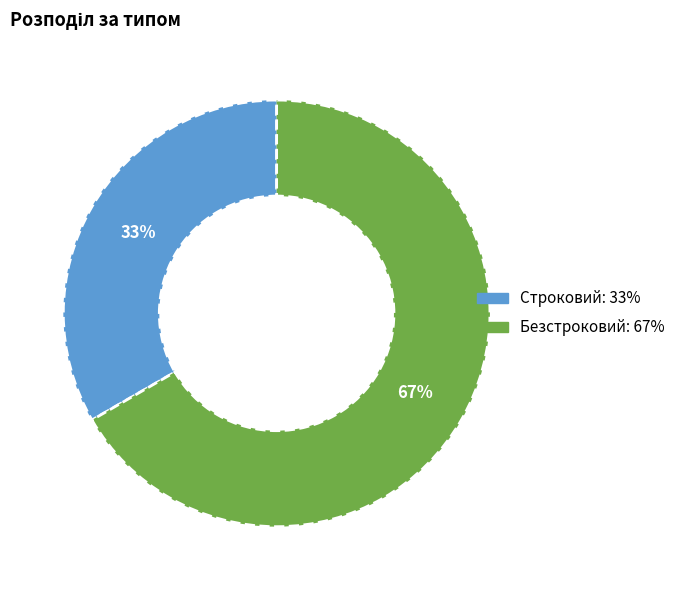

What is the largest slice in the pie chart?

Безстроковий